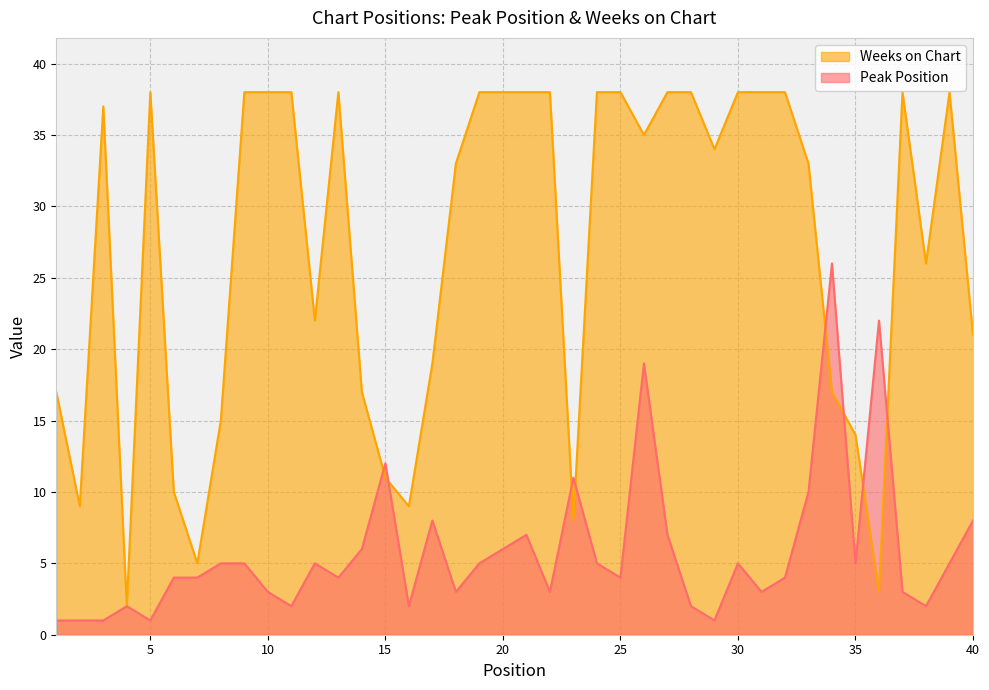

Where do Weeks on Chart and Peak Position first cross each other?

14 and 15